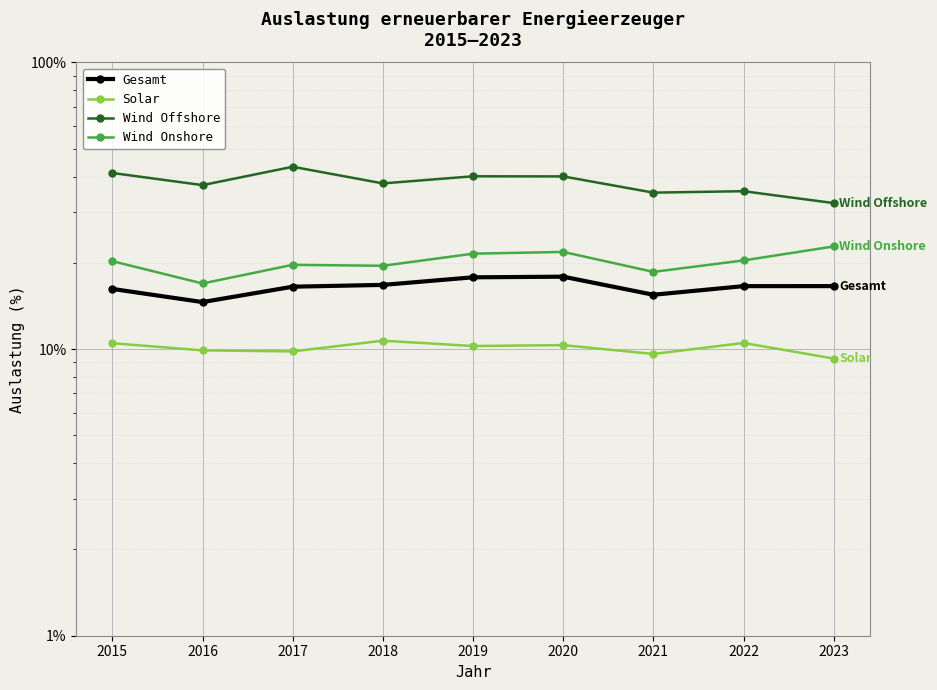

In Wind Offshore, how many points are lower than both neighbors (excluding endpoints)?

3